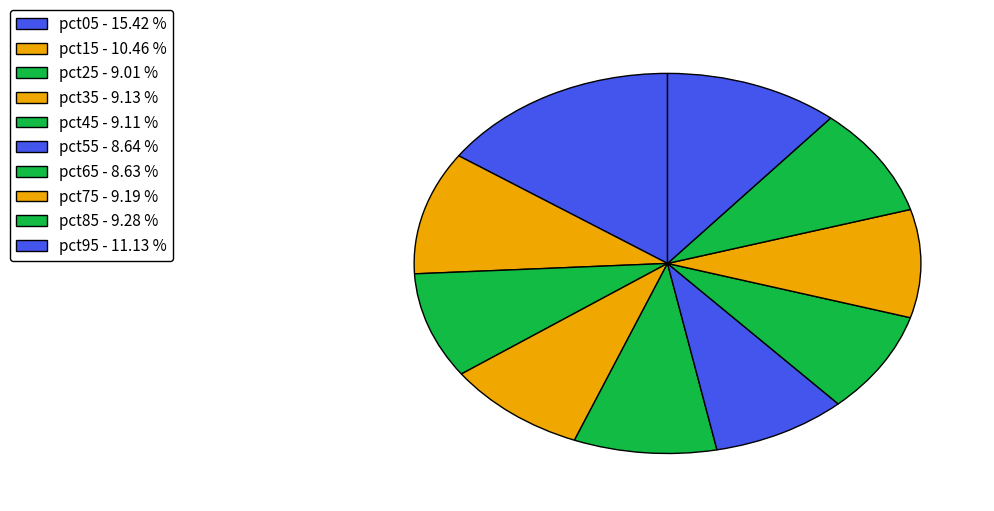

To the nearest percent, what is the average slice percentage?

10%